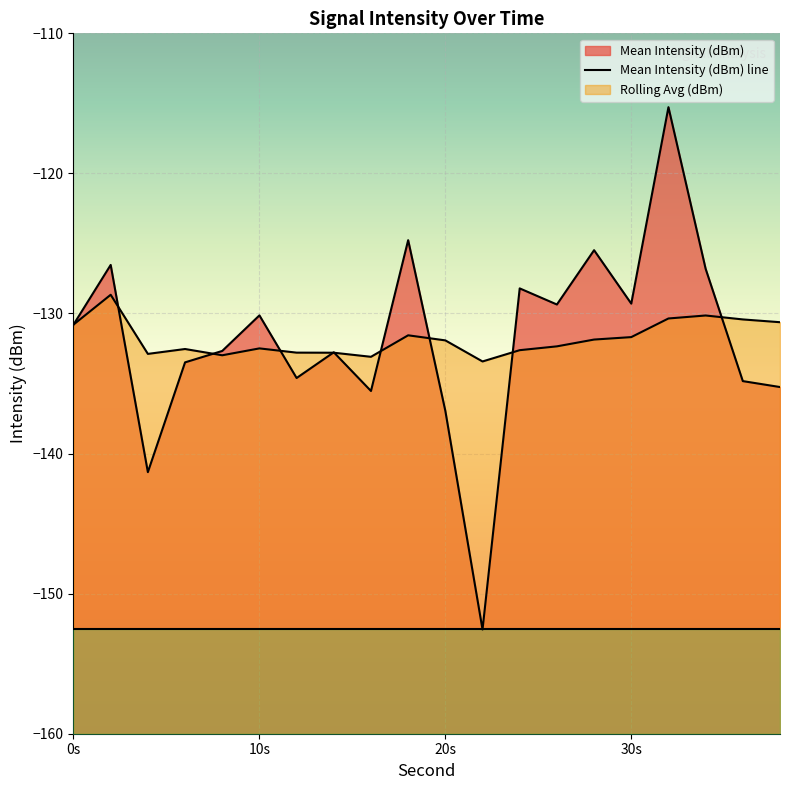

What is the value of the Mean Intensity (dBm) point at the 13th from the left?

-128.2